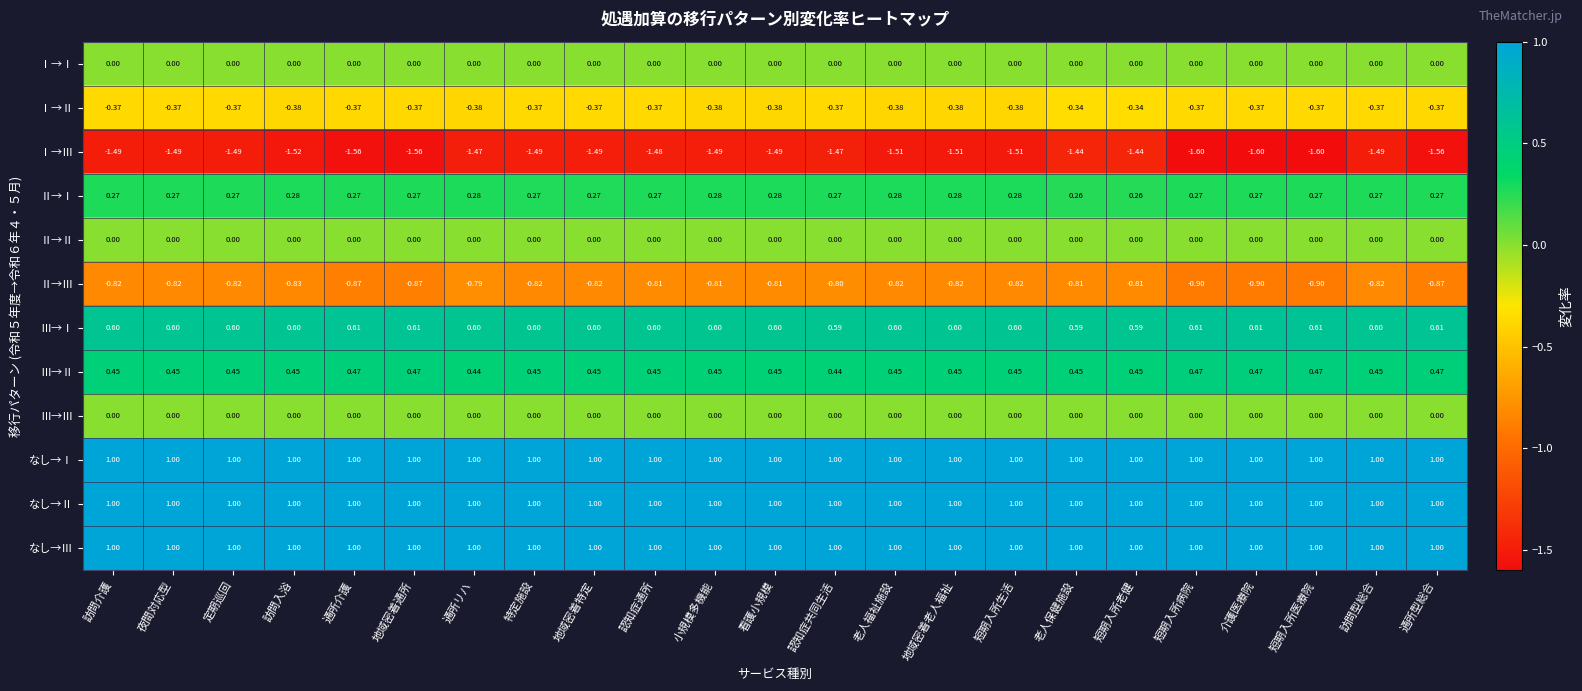

Is the value of なし→Ⅲ at 訪問型総合 greater than the value of Ⅰ→Ⅱ at 地域密着通所?

Yes